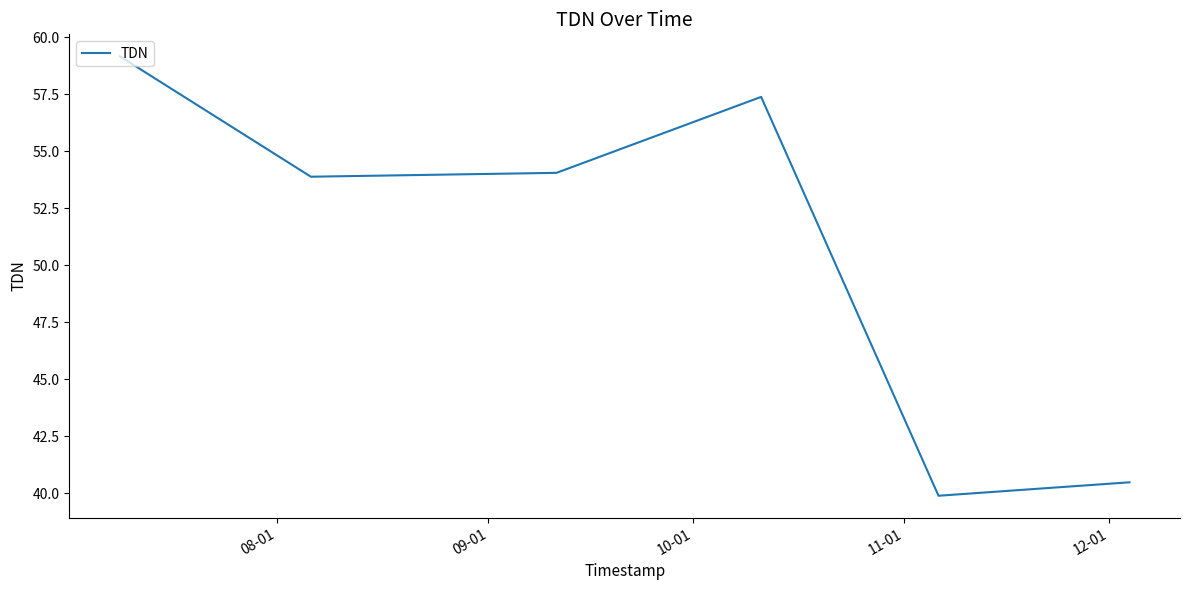

True or false: there are more than 0 points higher than both neighbors.

True